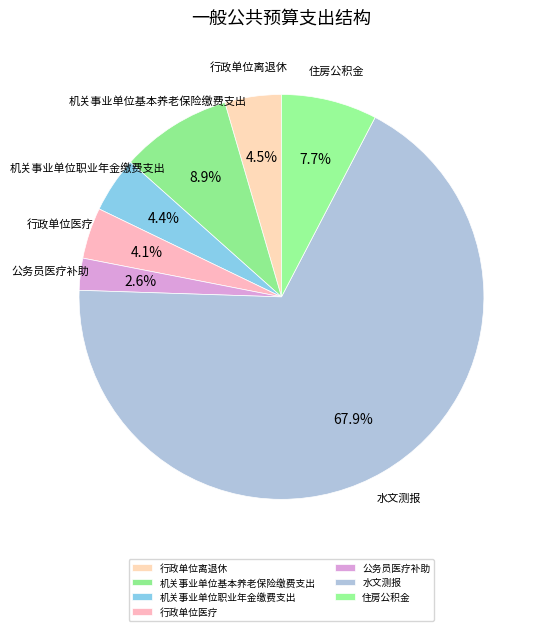

Approximately how many times larger is the value at 机关事业单位职业年金缴费支出 compared to 行政单位离退休?

1.0